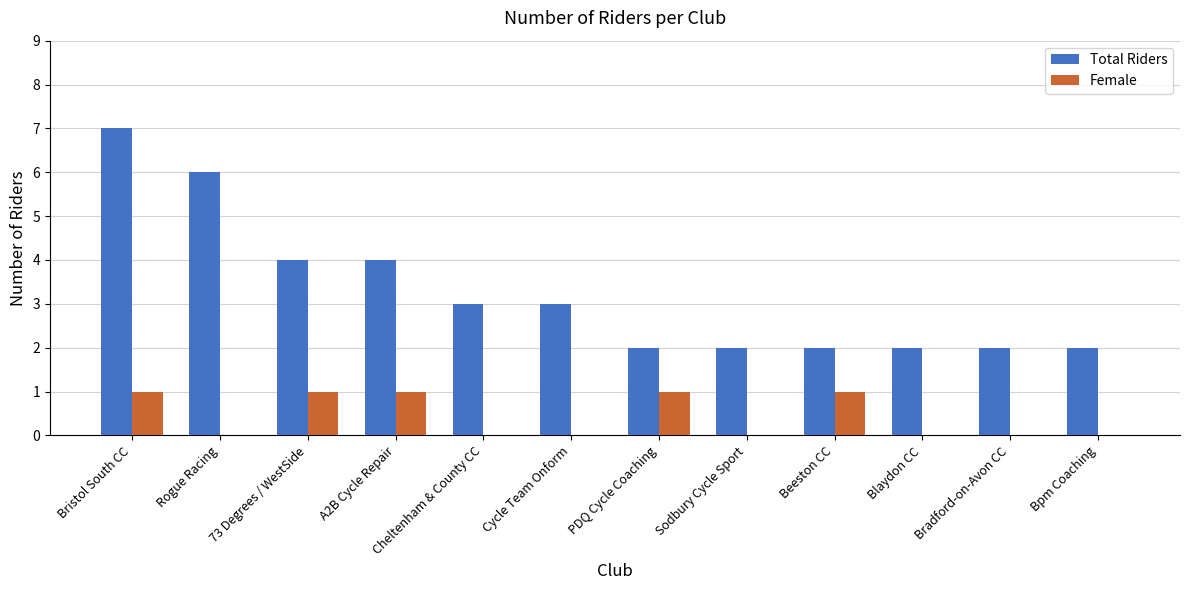

Is it true that Total Riders equals 0 at Bradford-on-Avon CC?

False